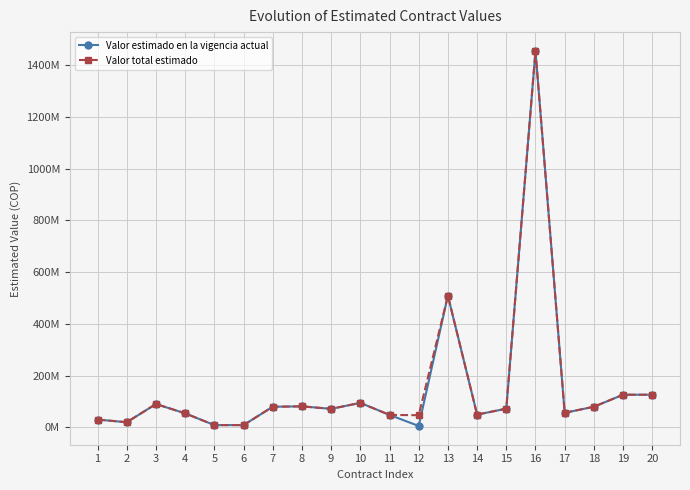

Which category has the highest value in the Valor total estimado series?

16